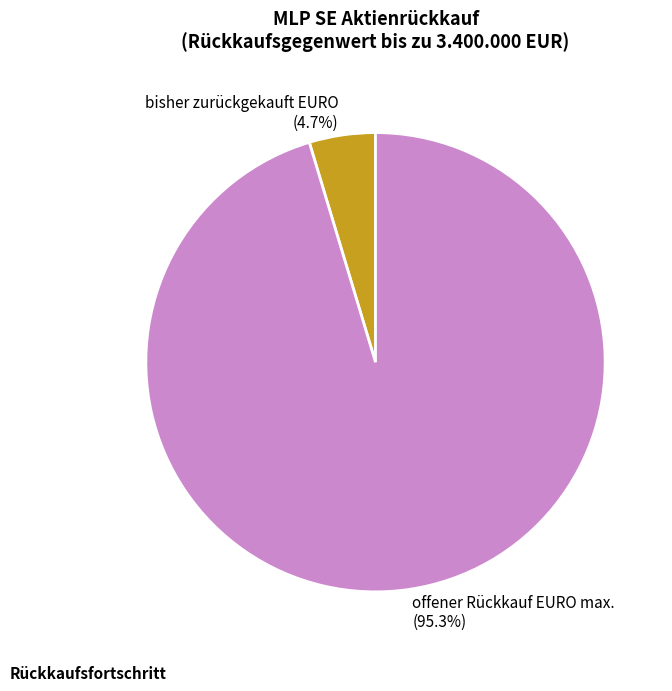

Does any single category account for the majority?

Yes